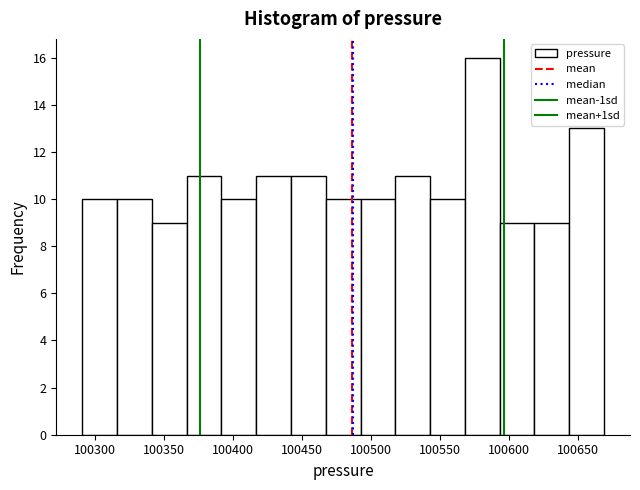

Reading left to right, transcribe this chart: for each bar, give the range it covers on the x-axis and its height. Neither the bar edges nor the heights are printed on the chart, so give them approximately, as read against the axes.

100290 to 100315: 10
100315 to 100340: 10
100340 to 100365: 9
100365 to 100390: 11
100390 to 100415: 10
100415 to 100440: 11
100440 to 100465: 11
100465 to 100490: 10
100490 to 100515: 10
100515 to 100545: 11
100545 to 100570: 10
100570 to 100595: 16
100595 to 100620: 9
100620 to 100645: 9
100645 to 100670: 13